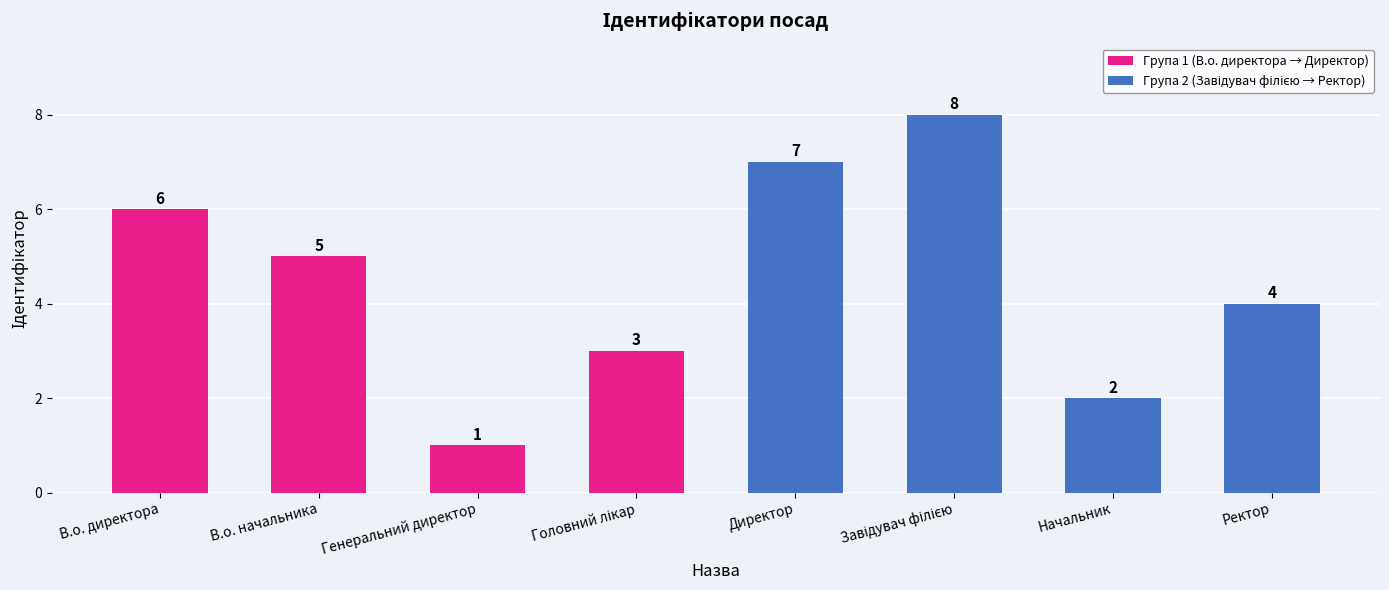

Does the chart contain any negative values?

No